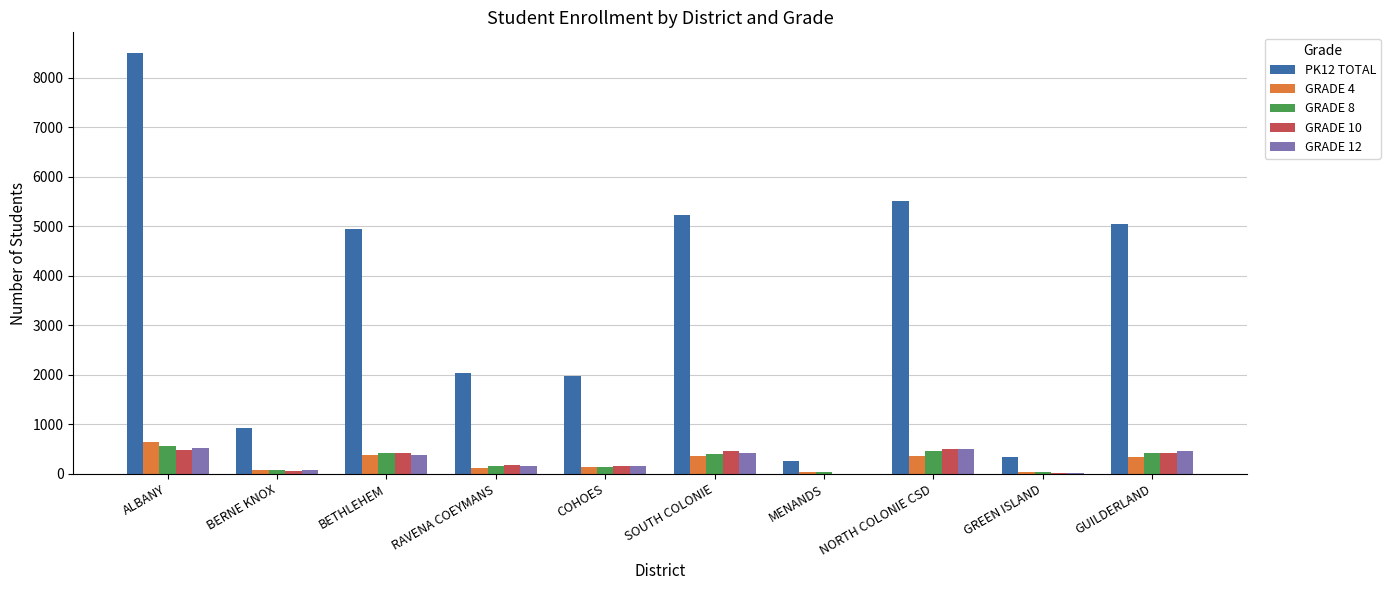

Is the value of GRADE 10 at SOUTH COLONIE greater than the value of GRADE 4 at BETHLEHEM?

Yes